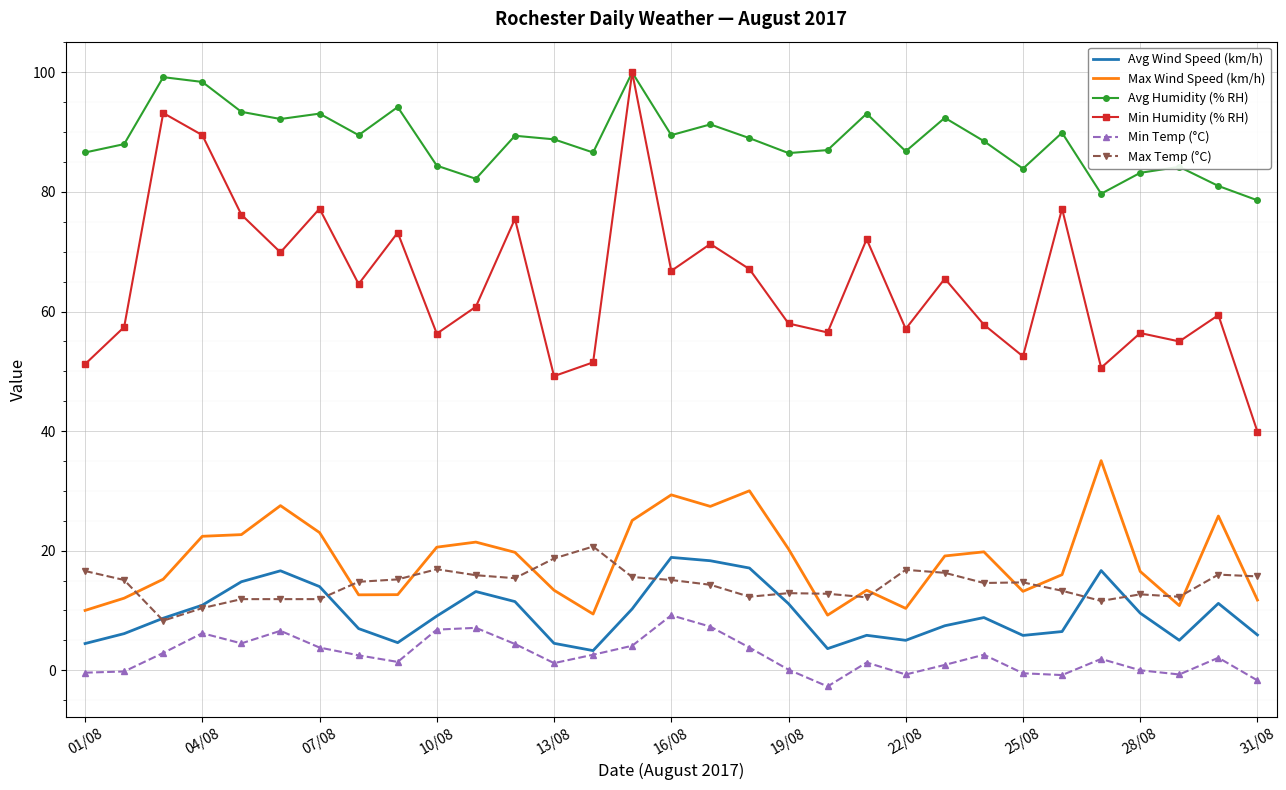

What is the maximum value shown in the chart?

100.0